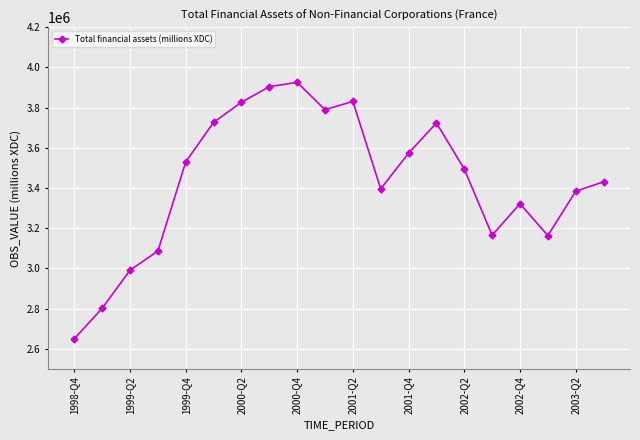

What is the difference between the second highest and second lowest values?

1102838